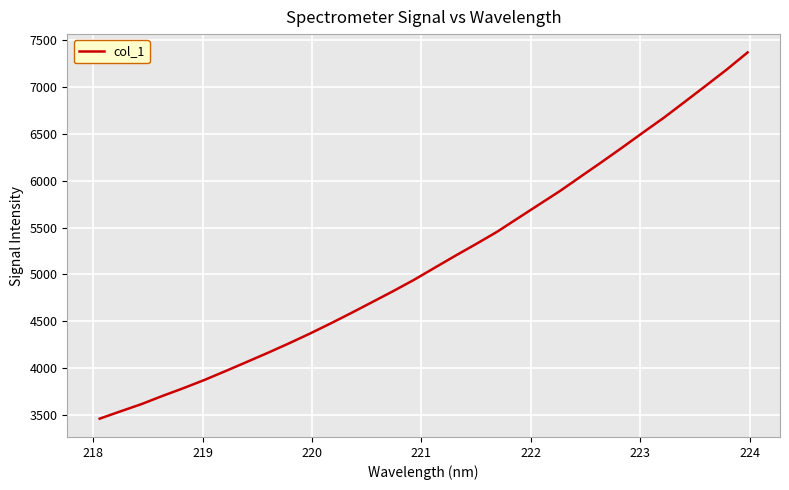

What is the smallest value displayed?

3457.1